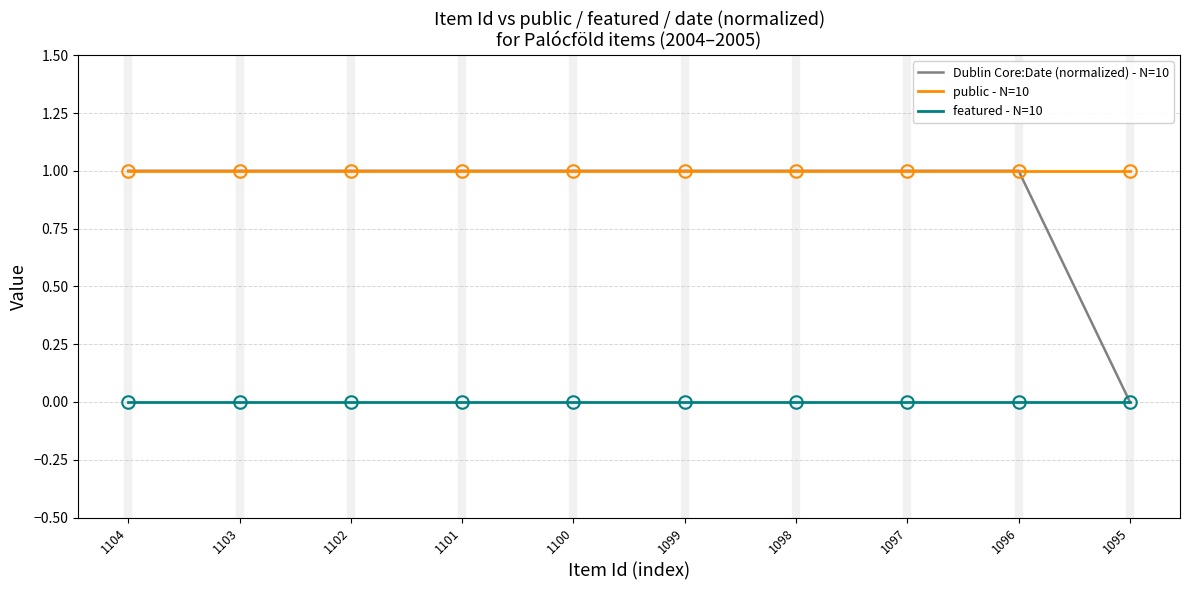

How many lines are shown in the chart?

3